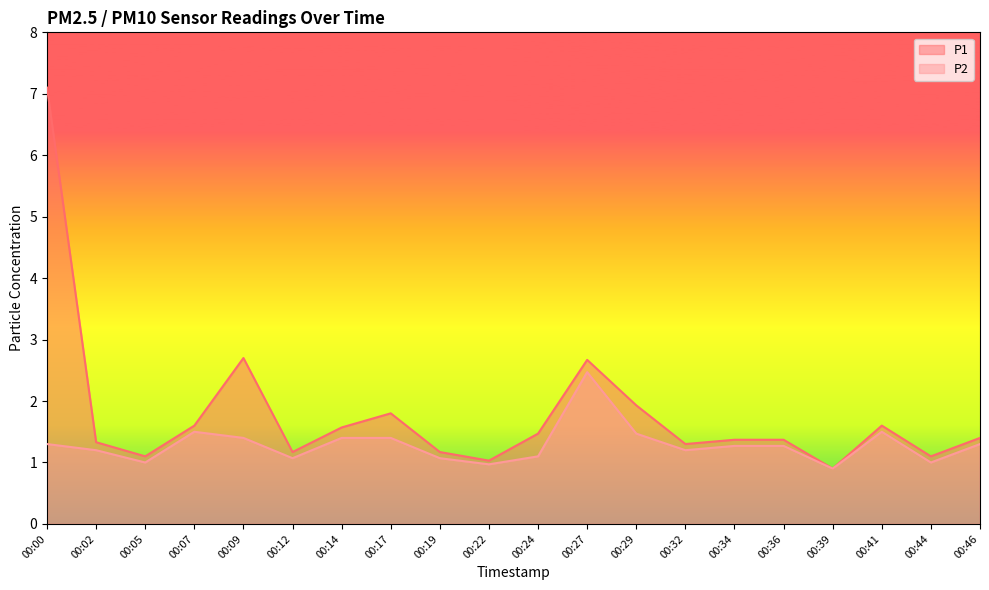

How many categories are shown in the chart?

20